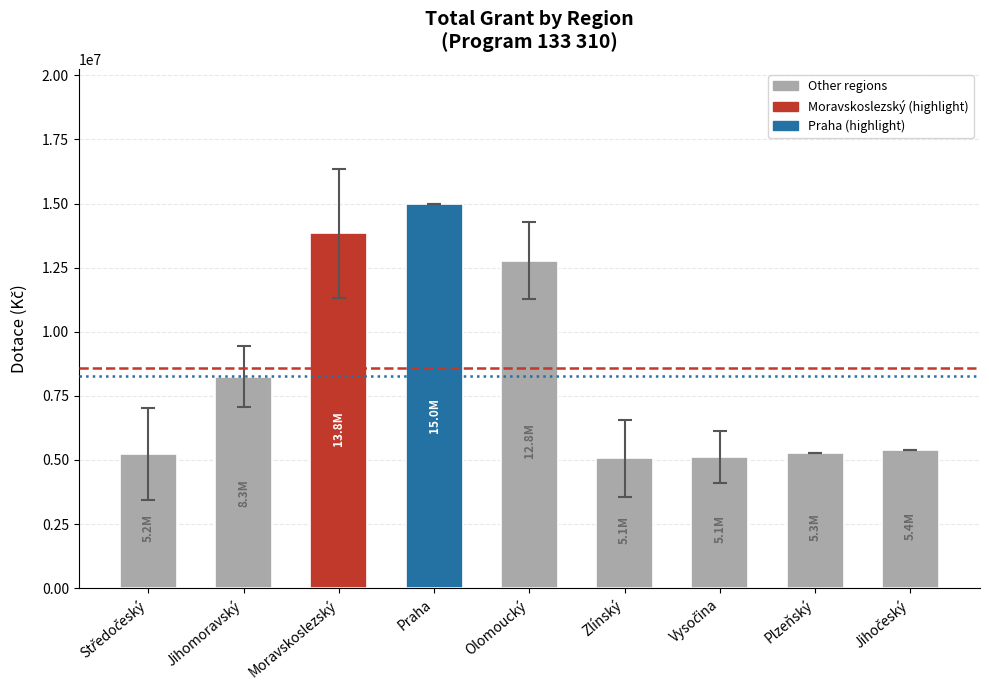

What is the label of the 4th bar from the left?

Praha